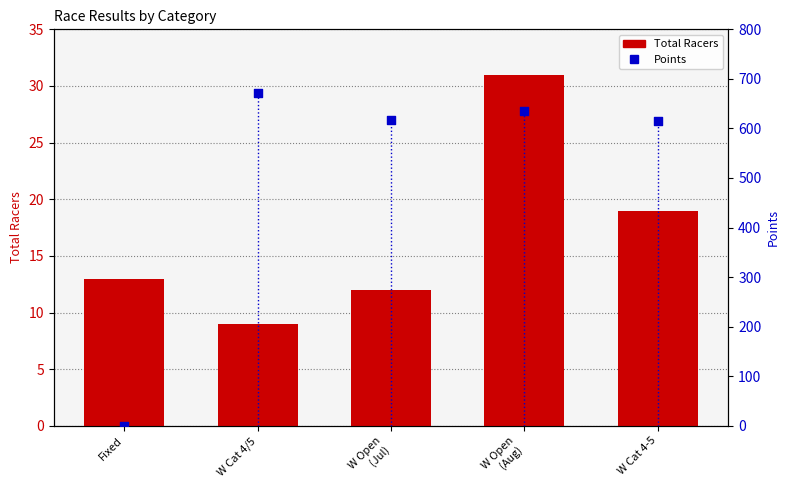

Is the value of Total Racers at W Open
(Aug) greater than the value of Points at Fixed?

Yes